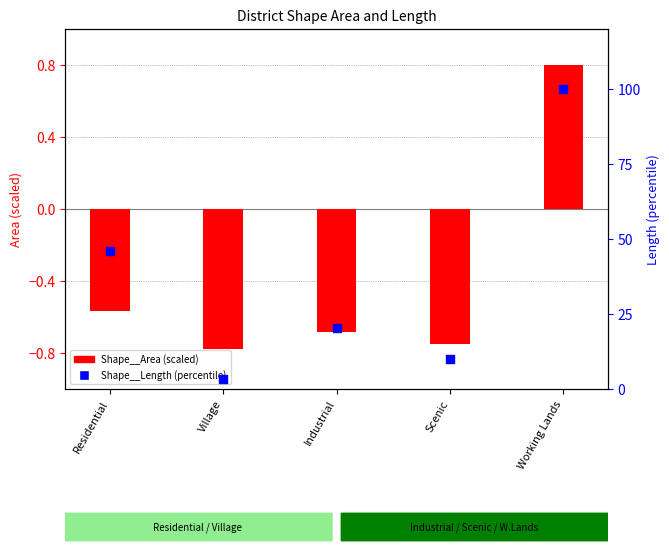

Is the value of Shape__Length (percentile) at Village greater than the value of Shape__Area (scaled) at Industrial?

Yes